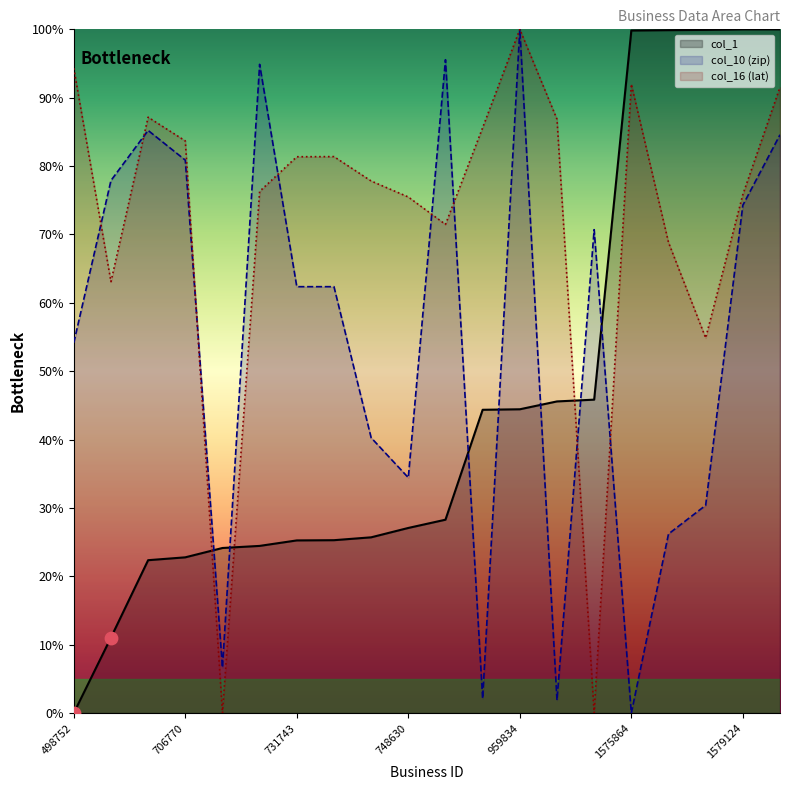

At how many categories does at least one series exceed 28?

19